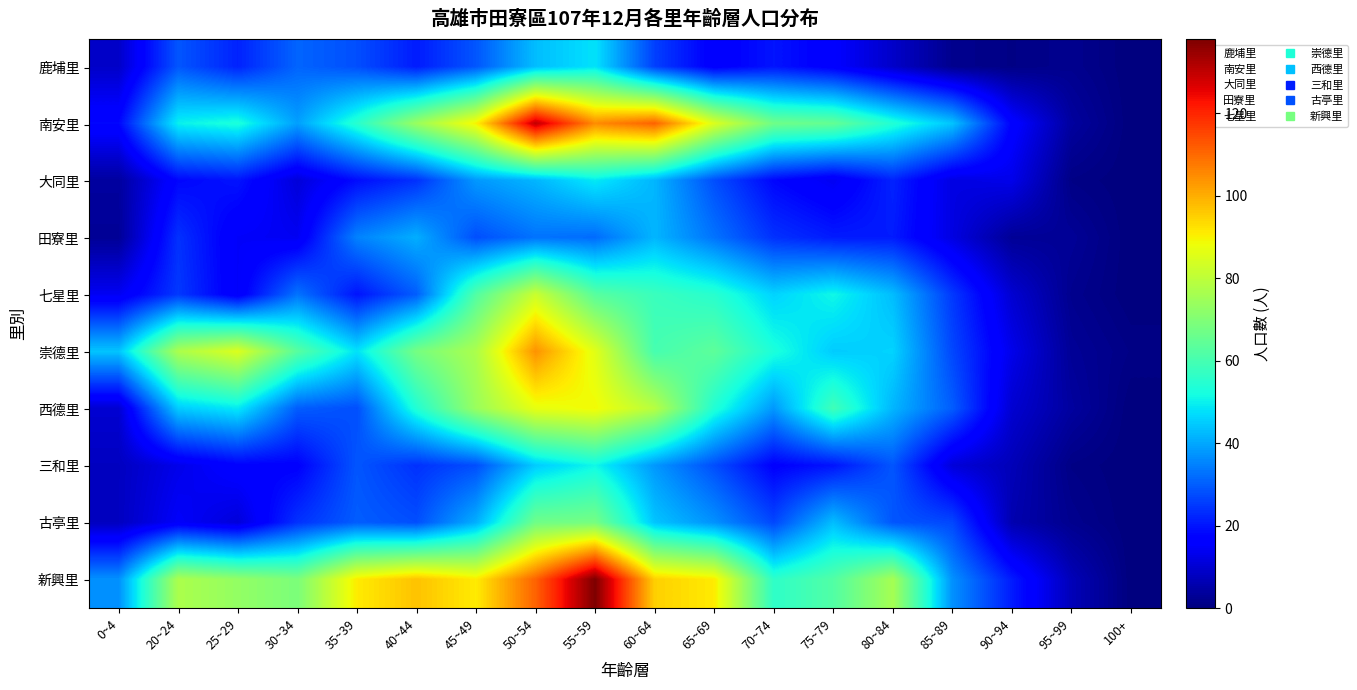

What is the total value across all series at 100+?

1